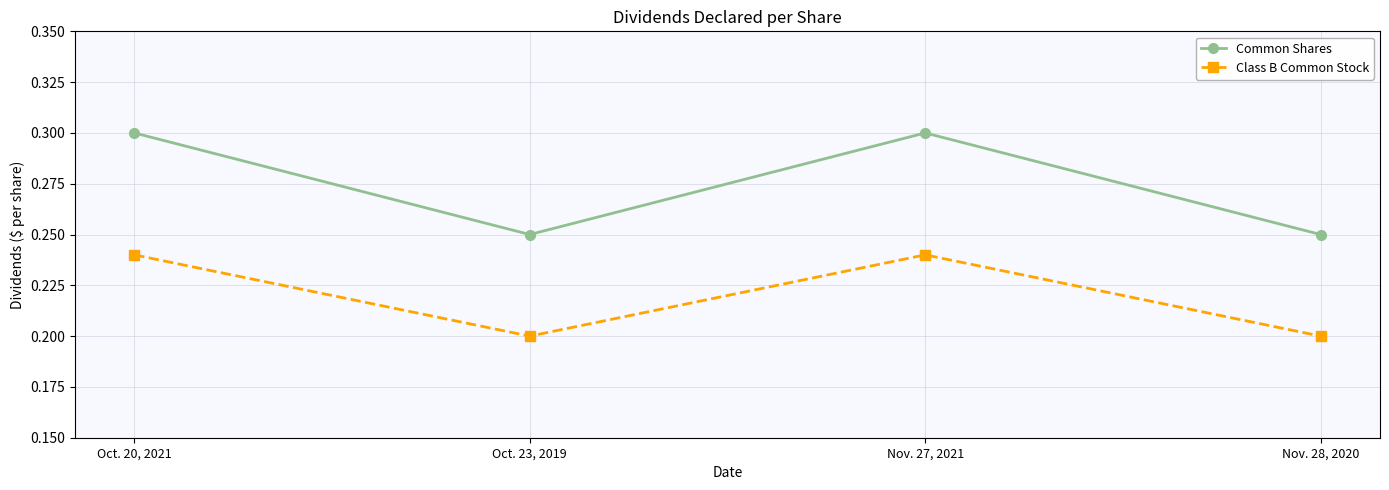

What is the sum of all Class B Common Stock values?

0.9